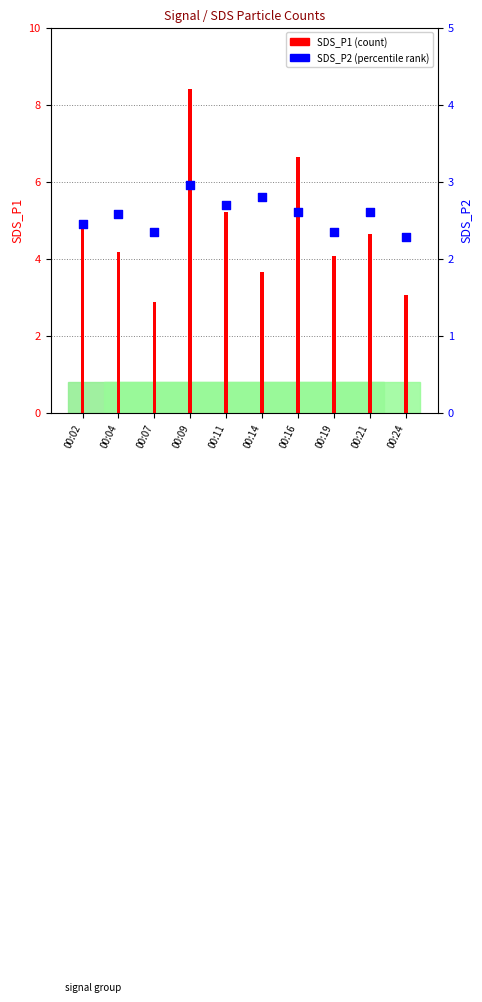

Which series has the widest spread of Y values?

SDS_P1